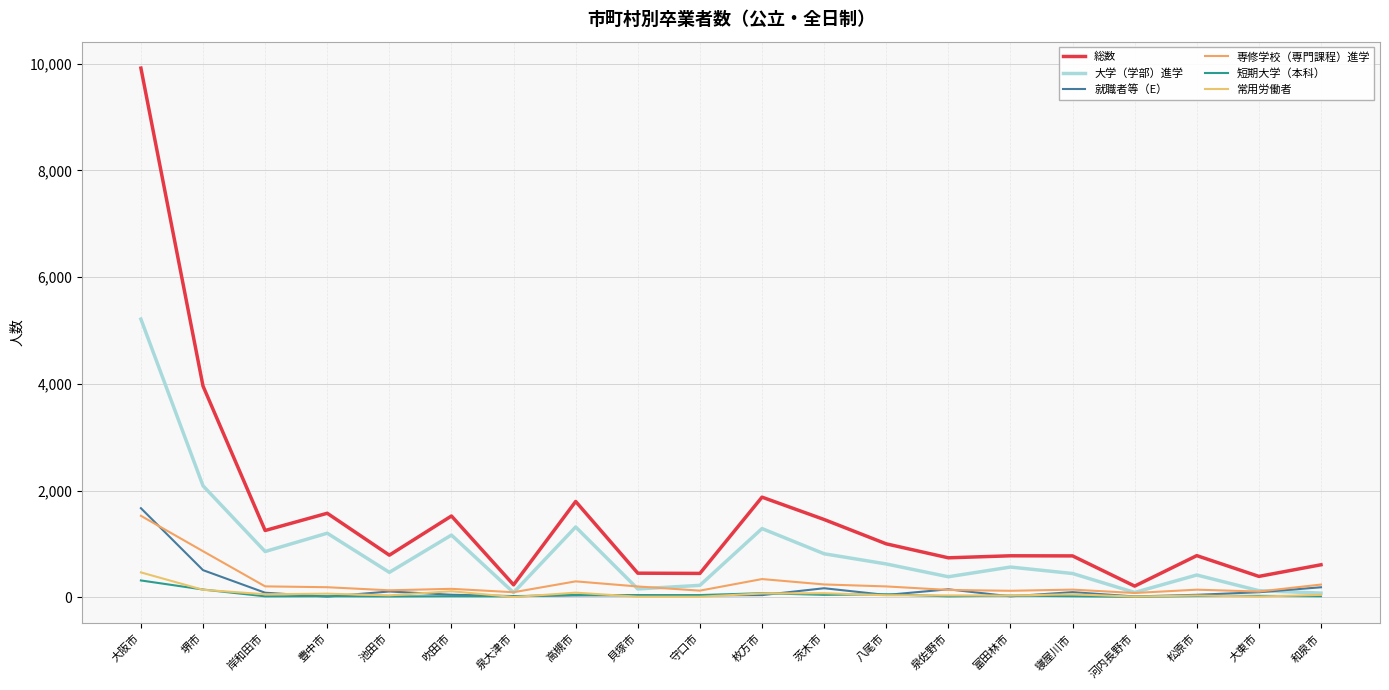

How many lines are shown in the chart?

6